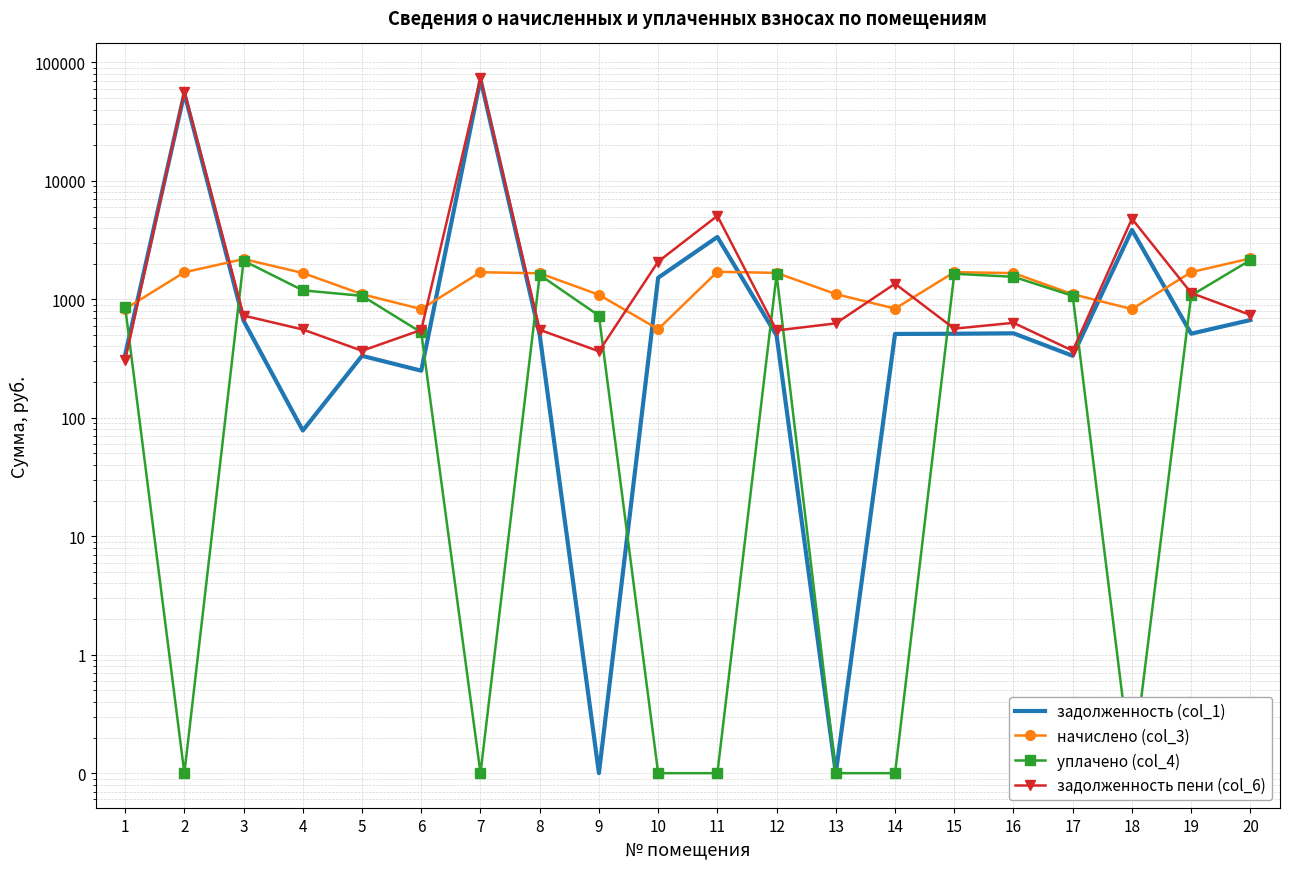

Which category has the lowest value in the уплачено (col_4) series?

2